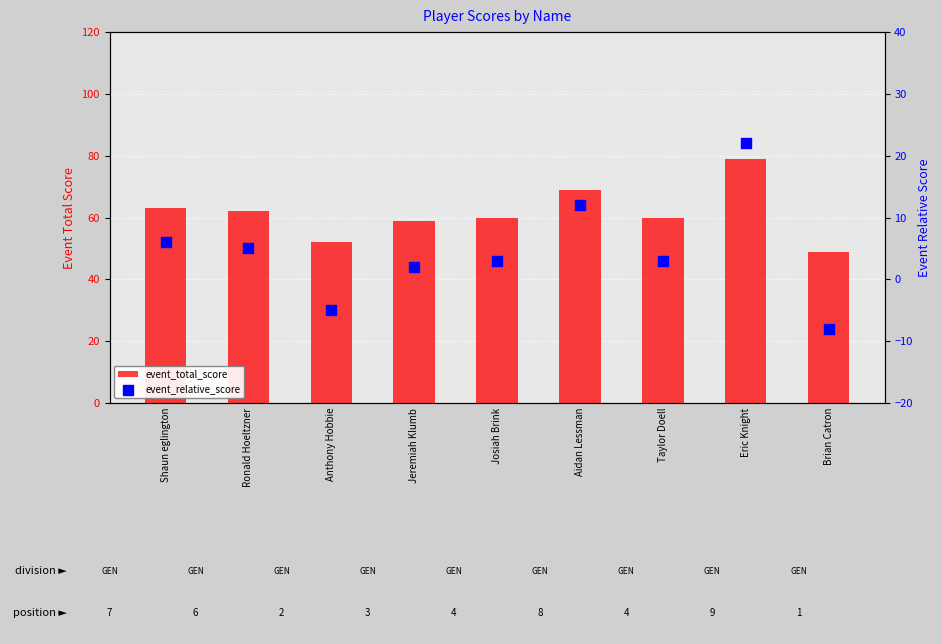

Is the value of event_total_score at Josiah Brink greater than the value of event_relative_score at Eric Knight?

Yes